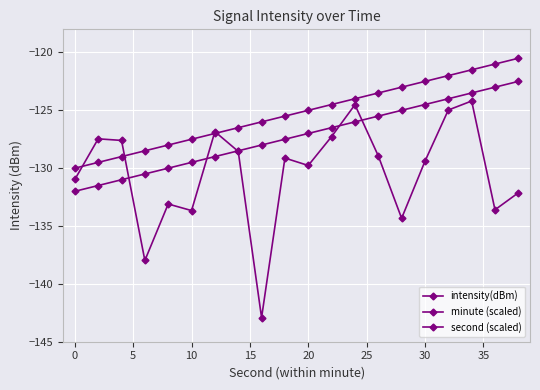

How many lines are shown in the chart?

3